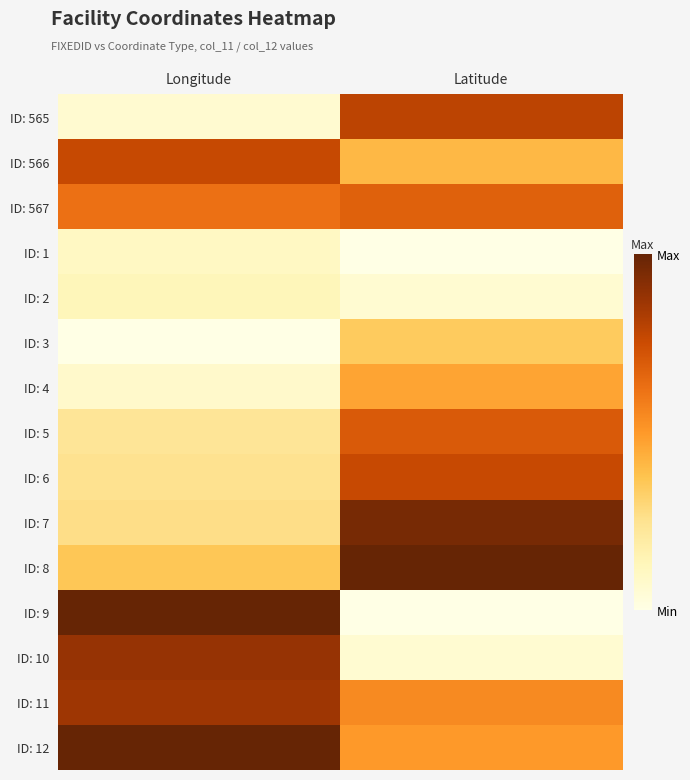

Reading left to right, what are all the values shown in this chart?

ID: 565: Longitude=0.1	Latitude=0.8
ID: 566: Longitude=0.8	Latitude=0.4
ID: 567: Longitude=0.6	Latitude=0.7
ID: 1: Longitude=0.1	Latitude=0.0
ID: 2: Longitude=0.1	Latitude=0.1
ID: 3: Longitude=0.0	Latitude=0.3
ID: 4: Longitude=0.1	Latitude=0.5
ID: 5: Longitude=0.2	Latitude=0.7
ID: 6: Longitude=0.3	Latitude=0.8
ID: 7: Longitude=0.3	Latitude=1.0
ID: 8: Longitude=0.4	Latitude=1.0
ID: 9: Longitude=1.0	Latitude=0.0
ID: 10: Longitude=0.9	Latitude=0.1
ID: 11: Longitude=0.9	Latitude=0.5
ID: 12: Longitude=1.0	Latitude=0.5